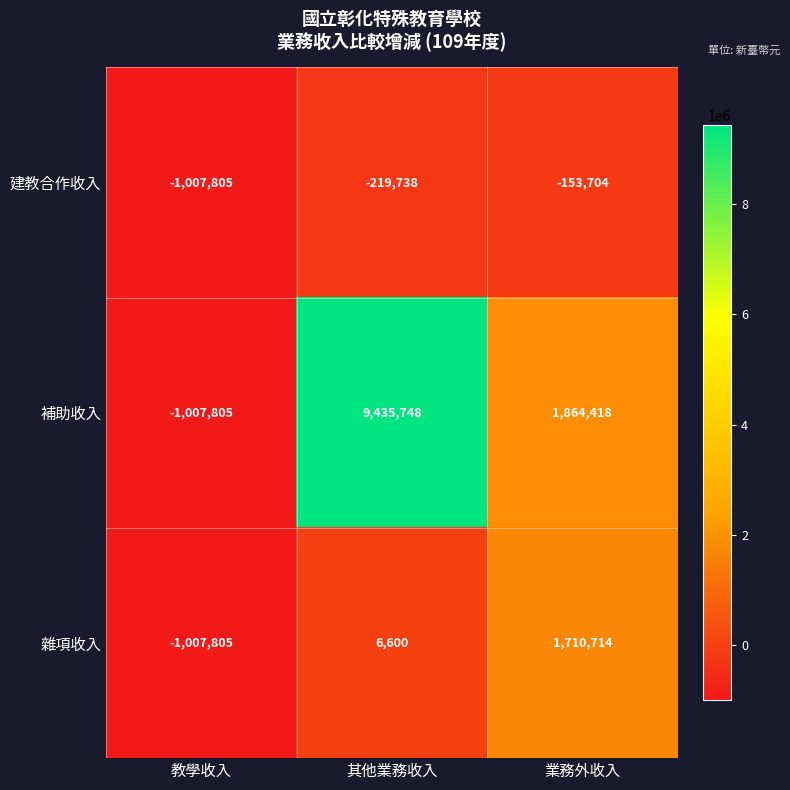

List the series in order of their peak value, lowest first.

建教合作收入, 雜項收入, 補助收入